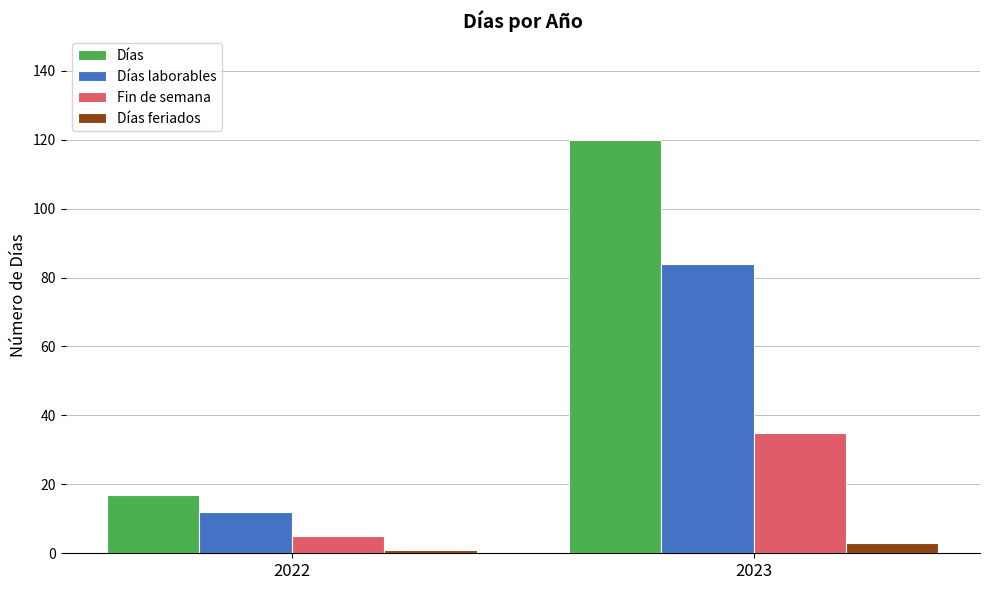

Reading right to left, transcribe all the data shown in this chart.

Días: 120	17
Días laborables: 84	12
Fin de semana: 35	5
Días feriados: 3	1